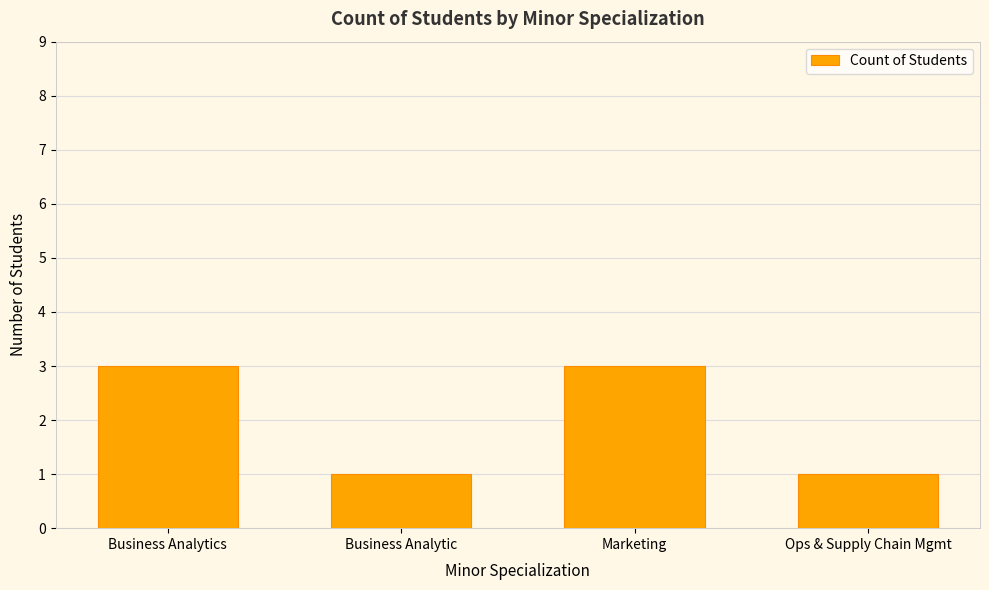

Reading left to right, list all the values displayed in this chart.

Business Analytics=3	Business Analytic=1	Marketing=3	Ops & Supply Chain Mgmt=1